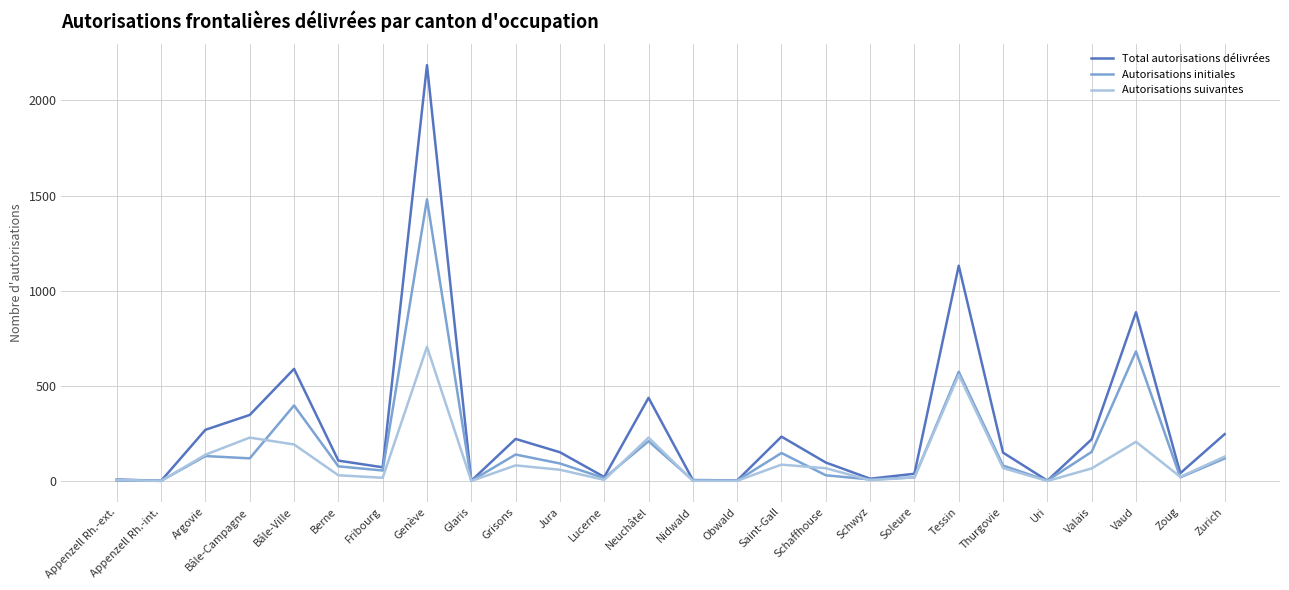

Between Genève and Valais, which series saw the biggest shift?

Total autorisations délivrées